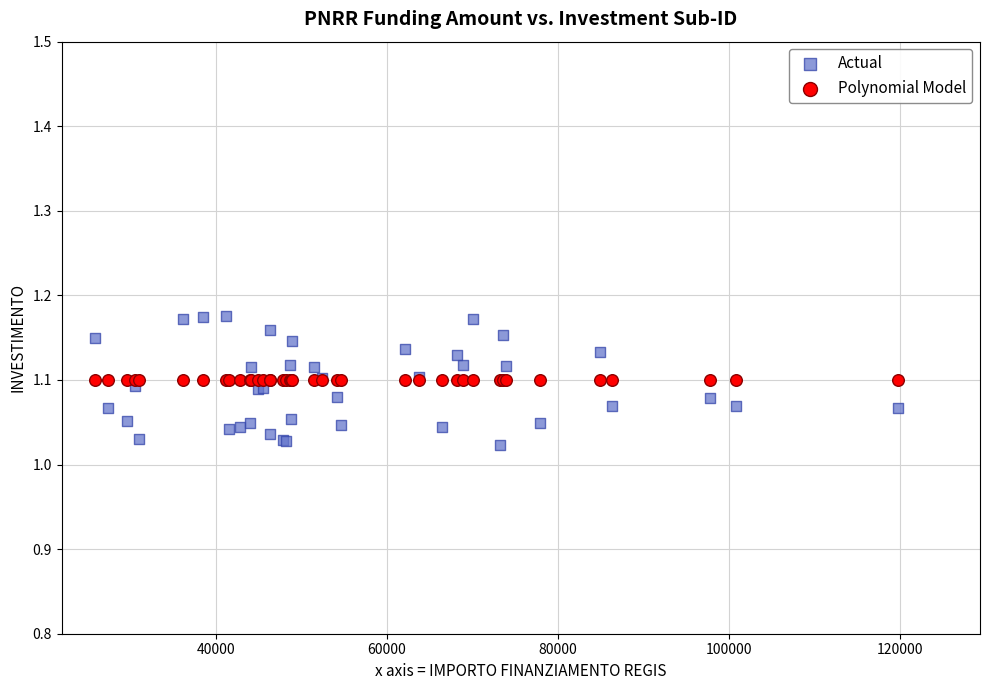

Which series contains the highest Y value?

Actual